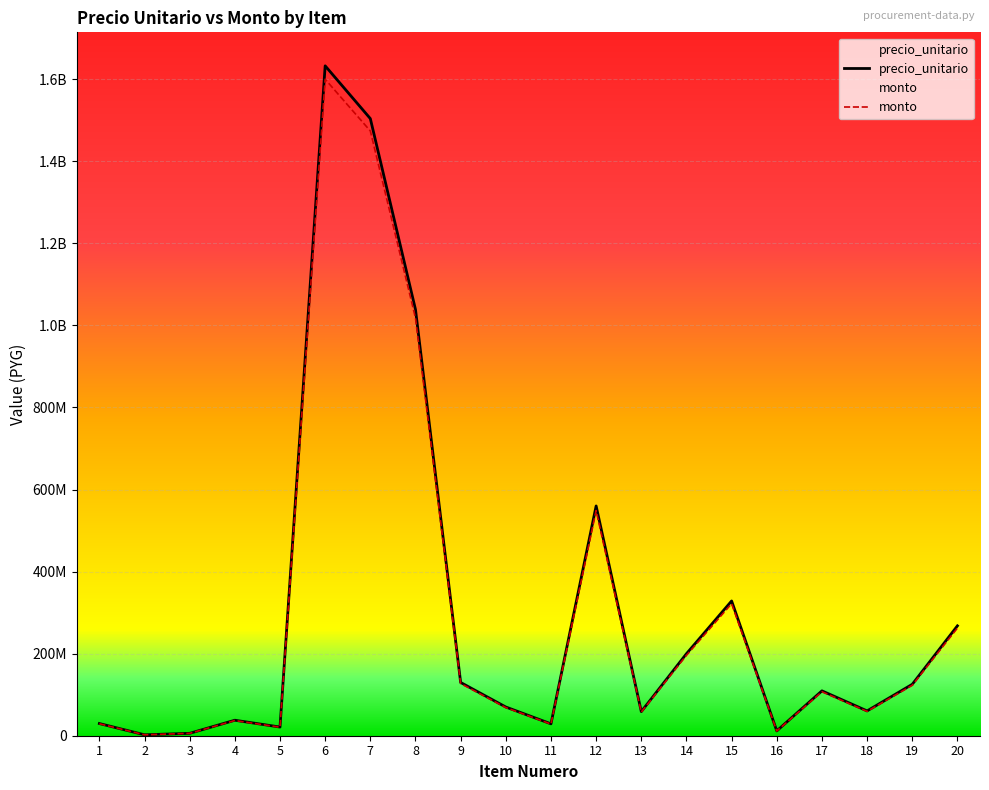

Reading right to left, list all the values displayed in this chart.

precio_unitario: 20=267776795.0	19=125317213.0	18=60471062.0	17=109356852.0	16=11754327.0	15=328420901.0	14=199871989.0	13=58733202.0	12=559952995.0	11=28987932.0	10=69962092.0	9=129788246.0	8=1038739499.0	7=1503901389.0	6=1632533010.0	5=21139475.0	4=37757301.0	3=5839725.0	2=2246791.0	1=29702954.0
monto: 20=262421259.1	19=122810868.7	18=59261640.8	17=107169715.0	16=11519240.5	15=321852483.0	14=195874549.2	13=57558538.0	12=548753935.1	11=28408173.4	10=68562850.2	9=127192481.1	8=1017964709.0	7=1473823361.2	6=1599882349.8	5=20716685.5	4=37002155.0	3=5722930.5	2=2201855.2	1=29108894.9